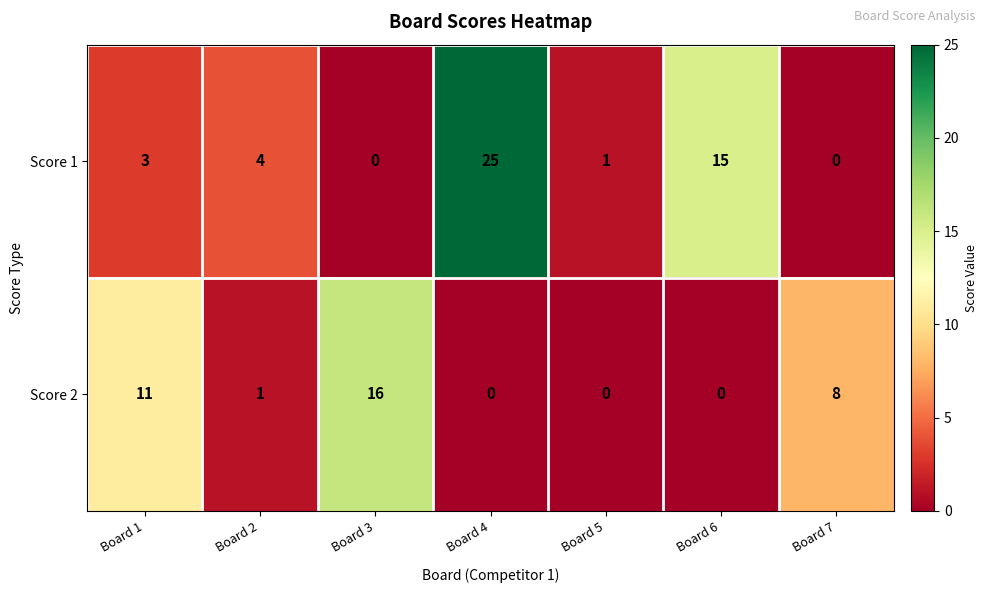

Which series has the largest total across all categories?

Score 1